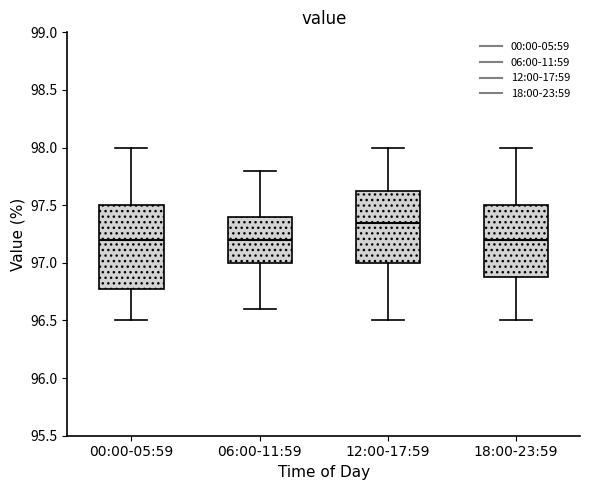

Reading left to right, transcribe this box plot: for each box, give where its median line is, the range the box spans, and where its two whiskers end, as read against the y-axis. The values are not printed on the chart, so give them approximately, as read against the axis.

00:00-05:59: median 97.20, box 96.80 to 97.50, whiskers 96.50 to 98.00
06:00-11:59: median 97.20, box 97.00 to 97.40, whiskers 96.60 to 97.80
12:00-17:59: median 97.35, box 97.00 to 97.65, whiskers 96.50 to 98.00
18:00-23:59: median 97.20, box 96.90 to 97.50, whiskers 96.50 to 98.00